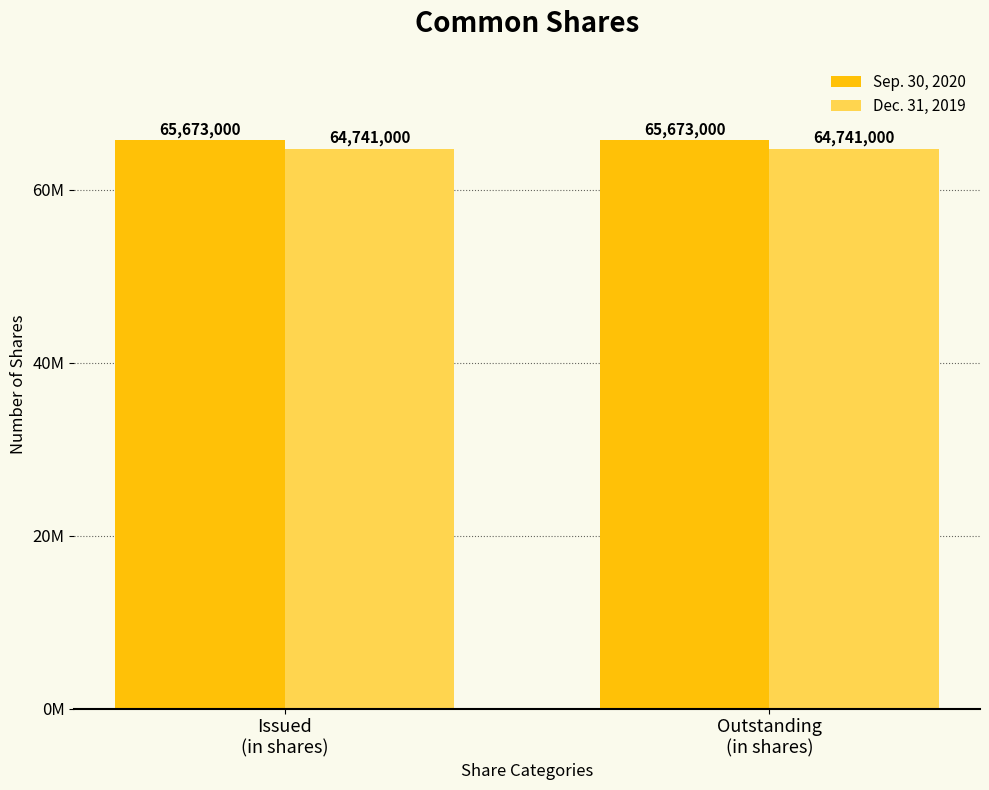

What are all the series names shown in the legend?

Sep. 30, 2020, Dec. 31, 2019